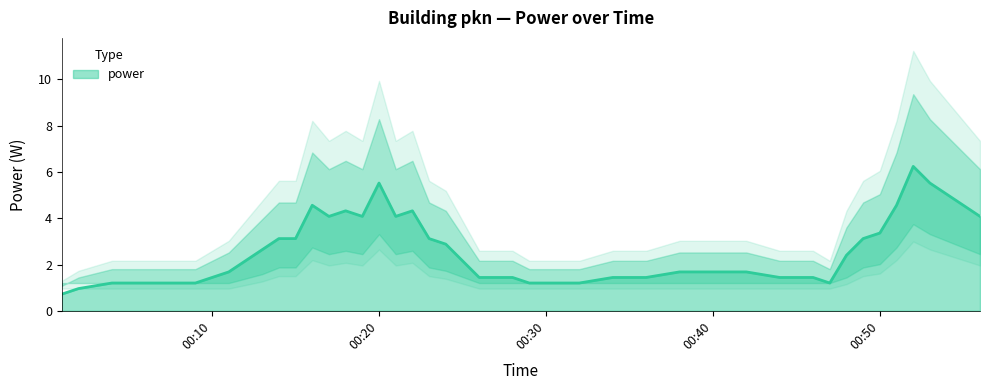

How many lines are shown in the chart?

3